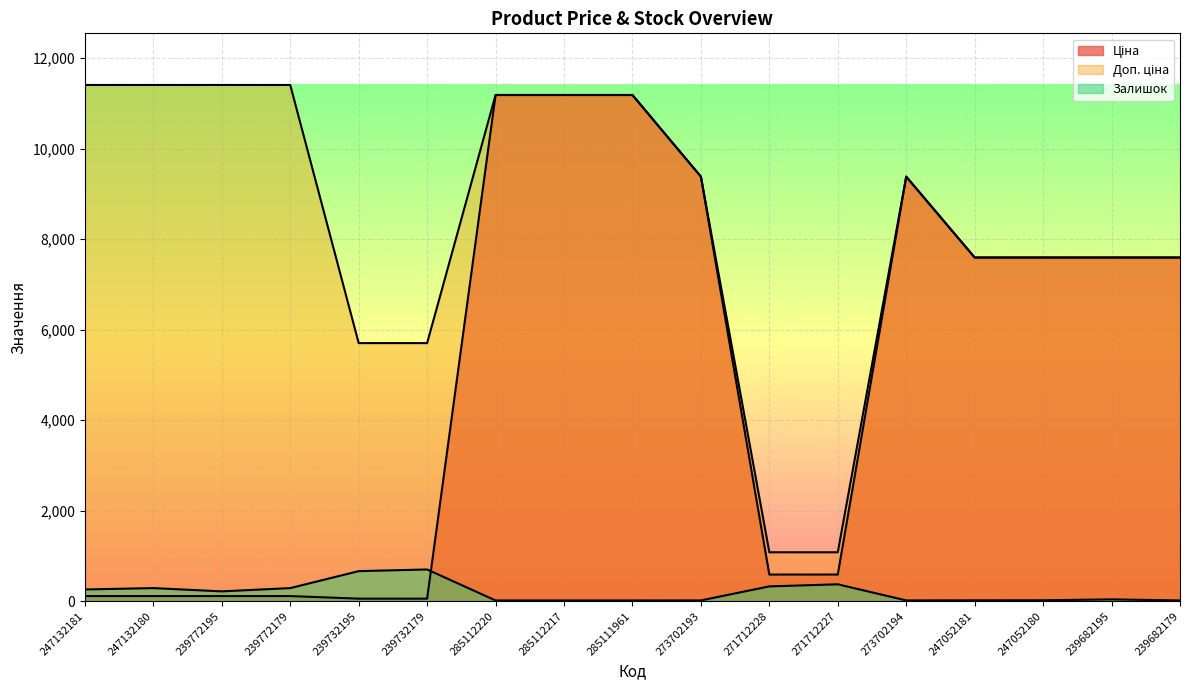

At which category is the sum across all series the highest?

285112220